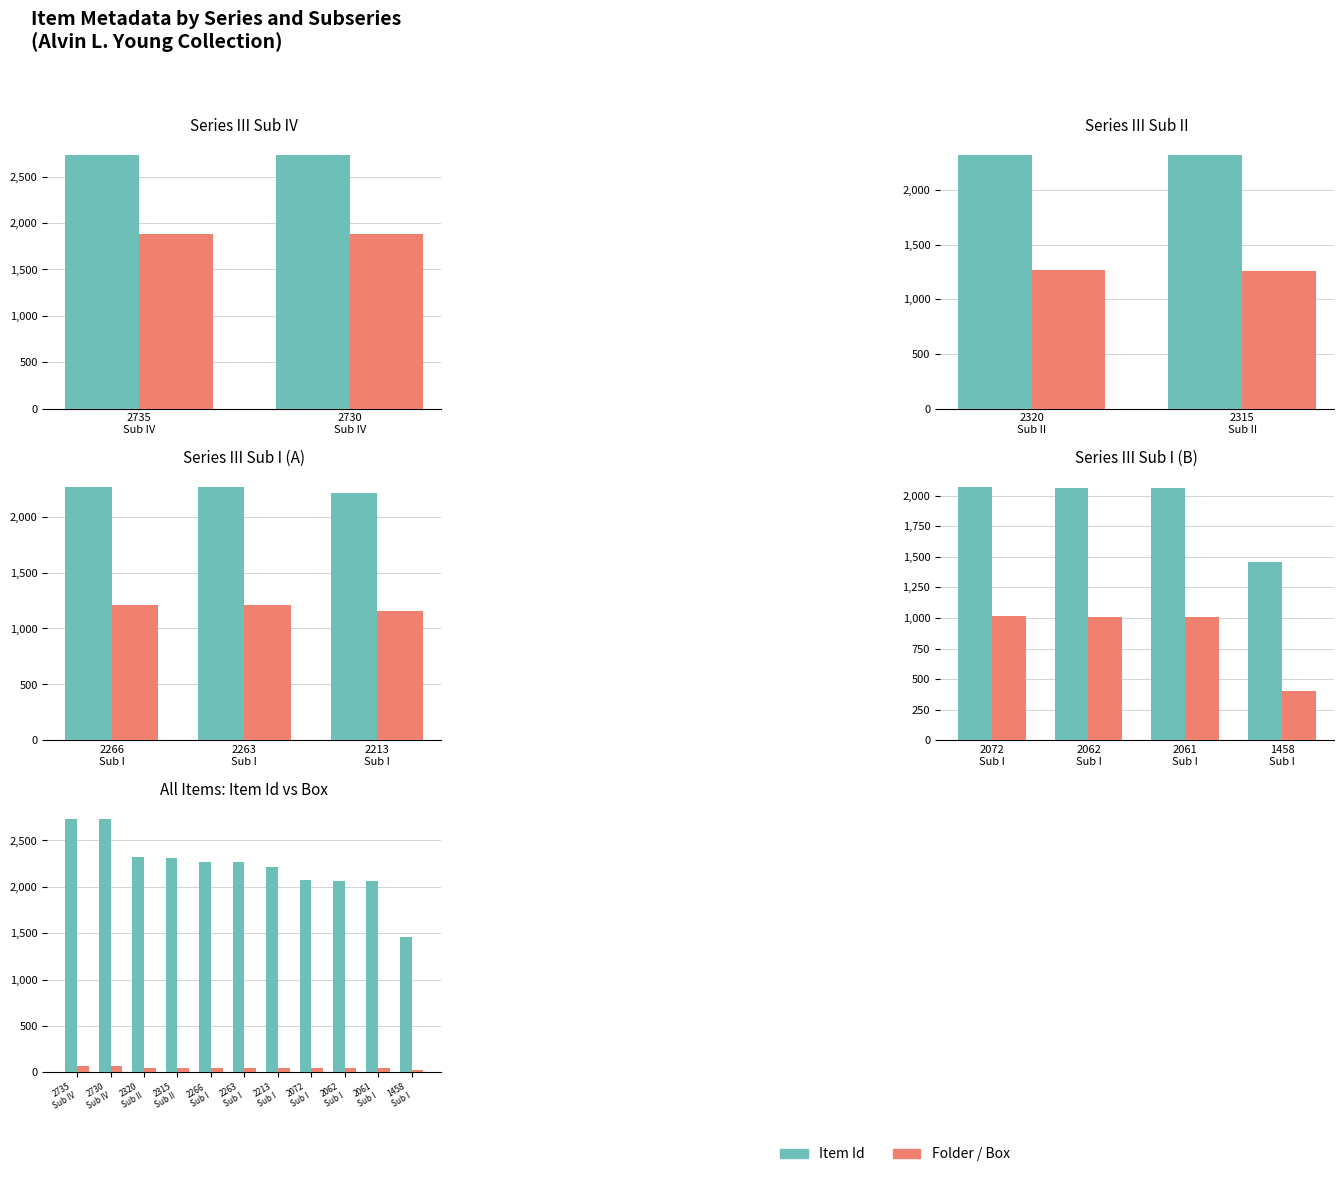

List the labels in order of Folder value, largest first.

2735 Sub IV, 2730 Sub IV, 2320 Sub II, 2315 Sub II, 2266 Sub I, 2263 Sub I, 2213 Sub I, 2072 Sub I, 2062 Sub I, 2061 Sub I, 1458 Sub I